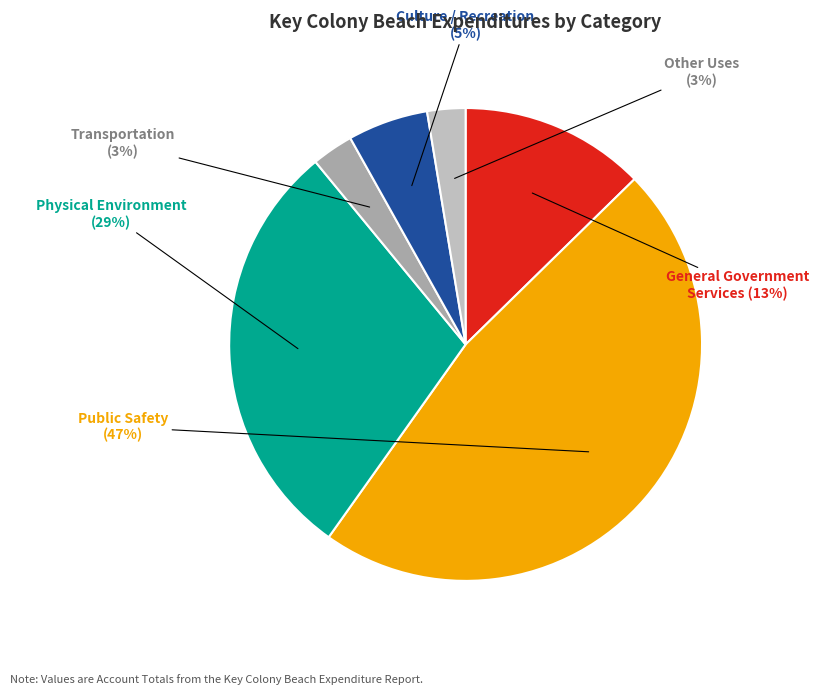

Is there any slice that represents more than half of the pie?

No